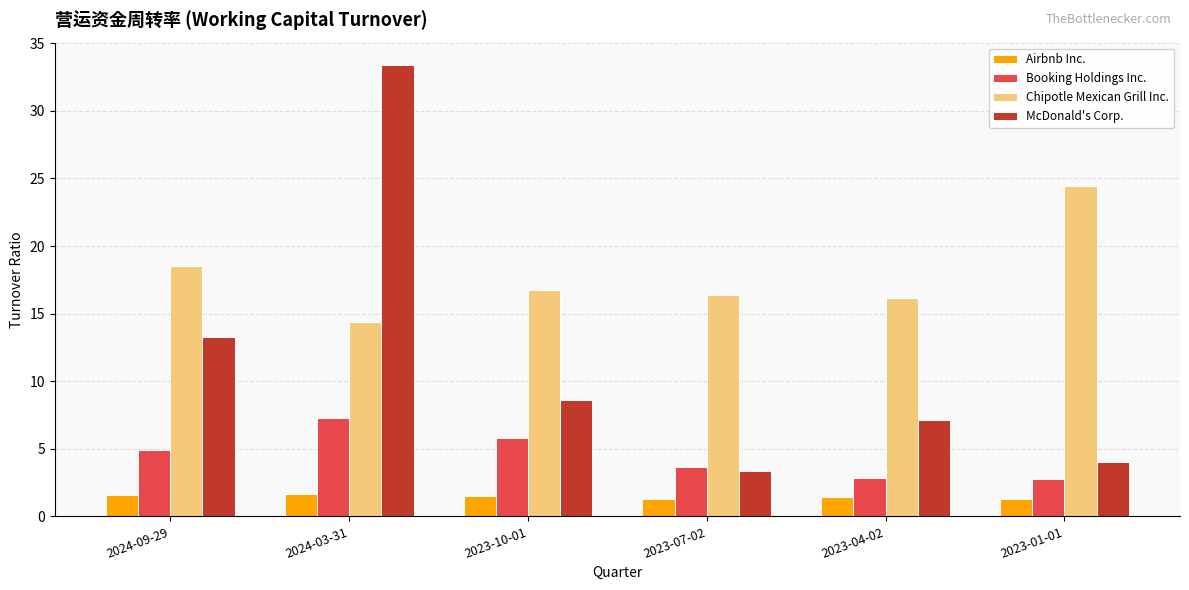

Rank the series at 2023-01-01 from lowest to highest value.

Airbnb Inc., Booking Holdings Inc., McDonald's Corp., Chipotle Mexican Grill Inc.